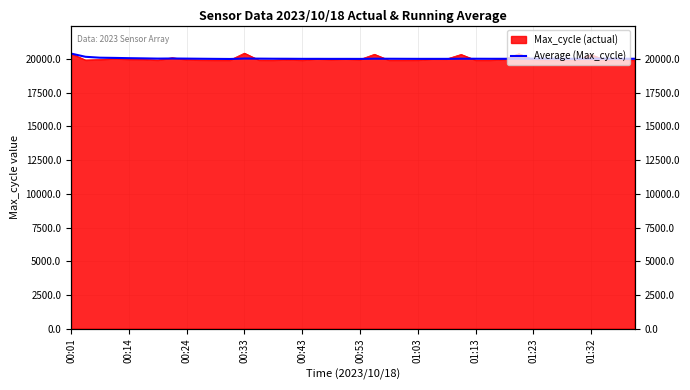

What is the average value?

20042.6